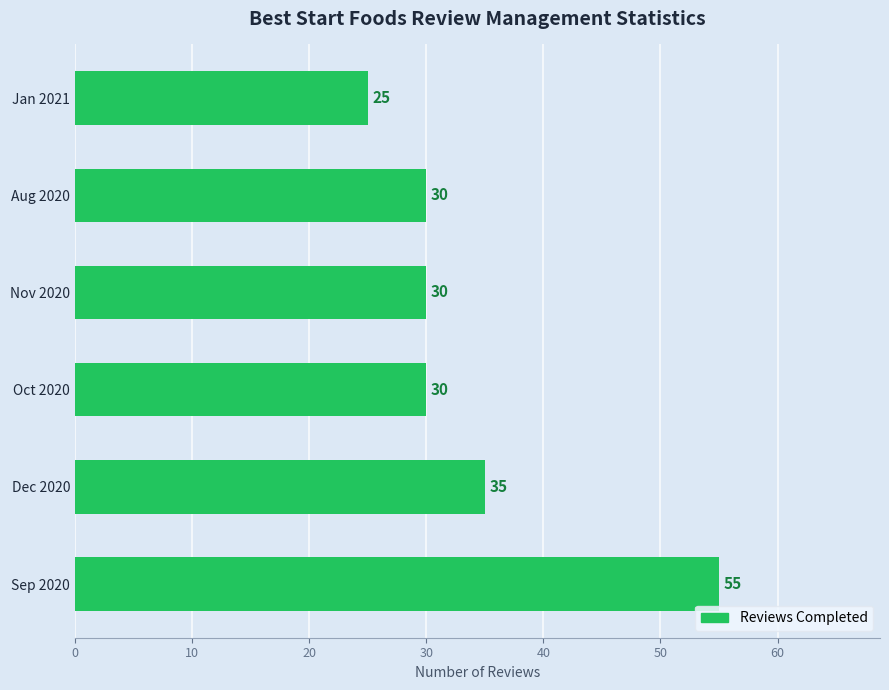

What is the maximum value shown in the chart?

55